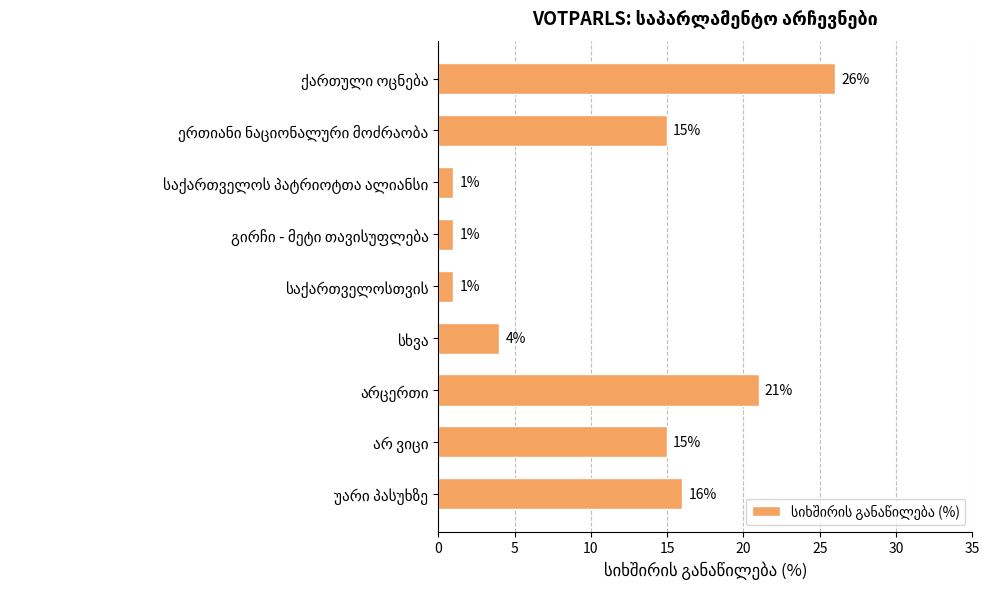

What is the sum of all values?

100